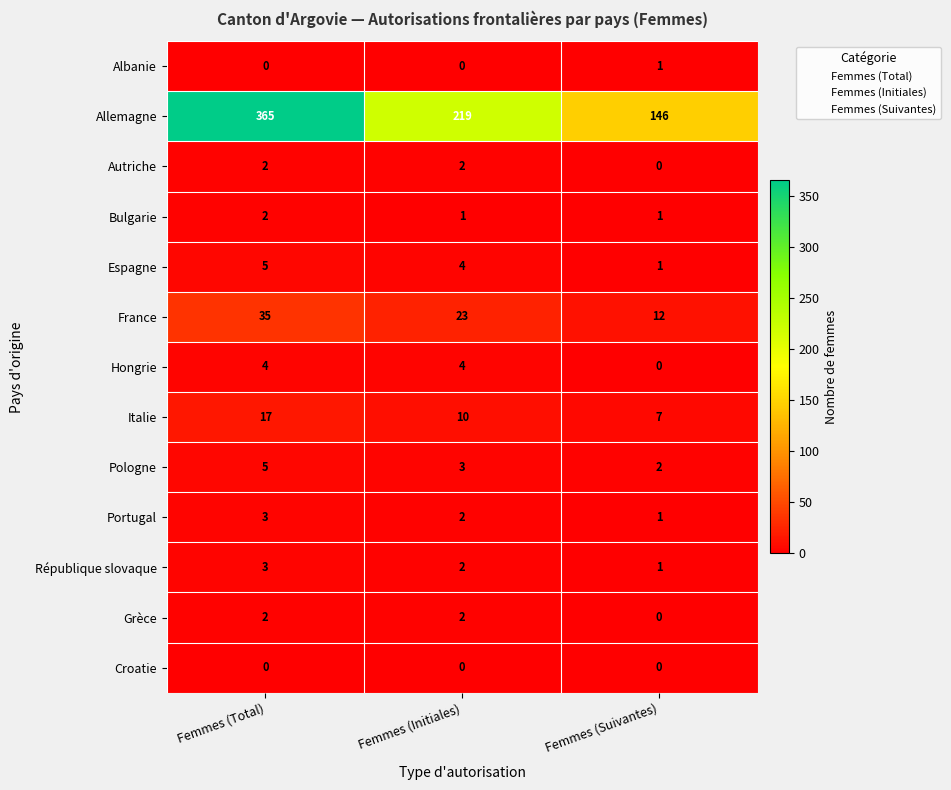

At how many categories does at least one series exceed 111?

3